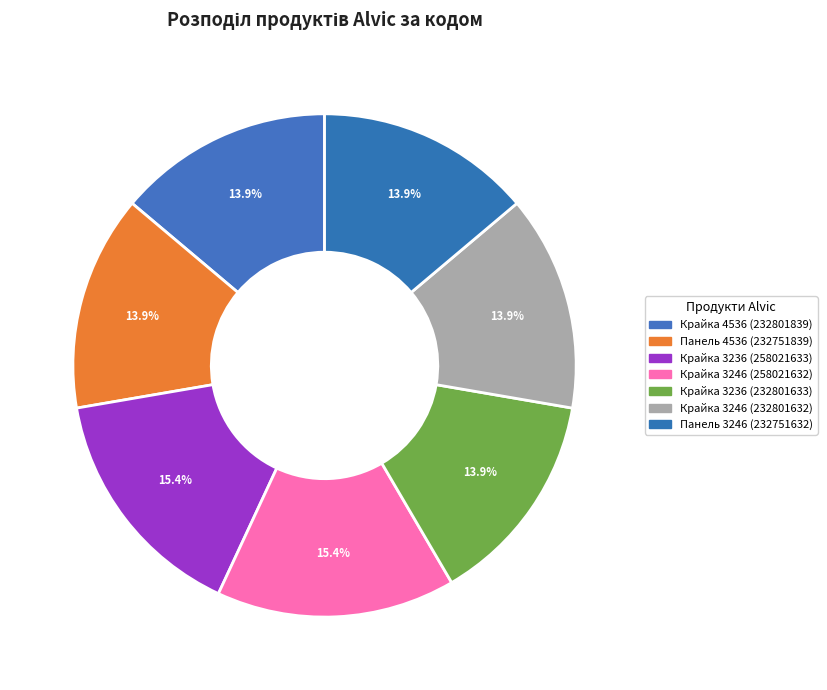

Does any single category account for the majority?

No